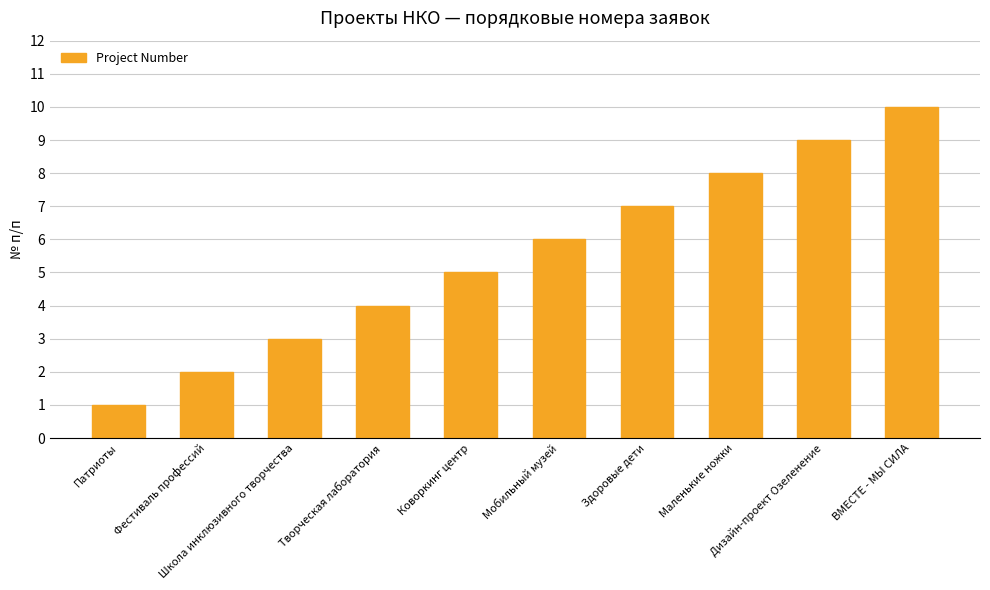

Which label corresponds to the largest value in the chart?

ВМЕСТЕ - МЫ СИЛА